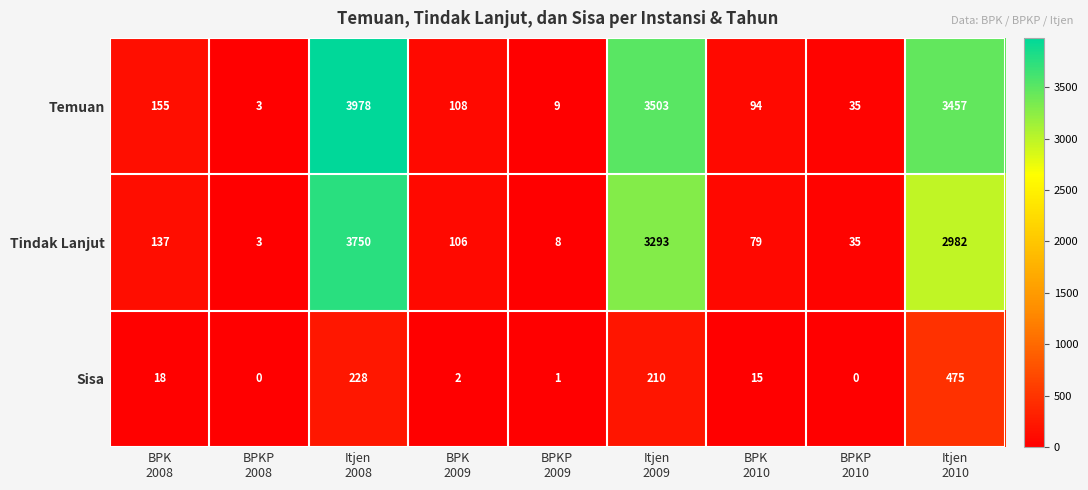

What is the spread (max minus min) of values at BPK
2010?

79